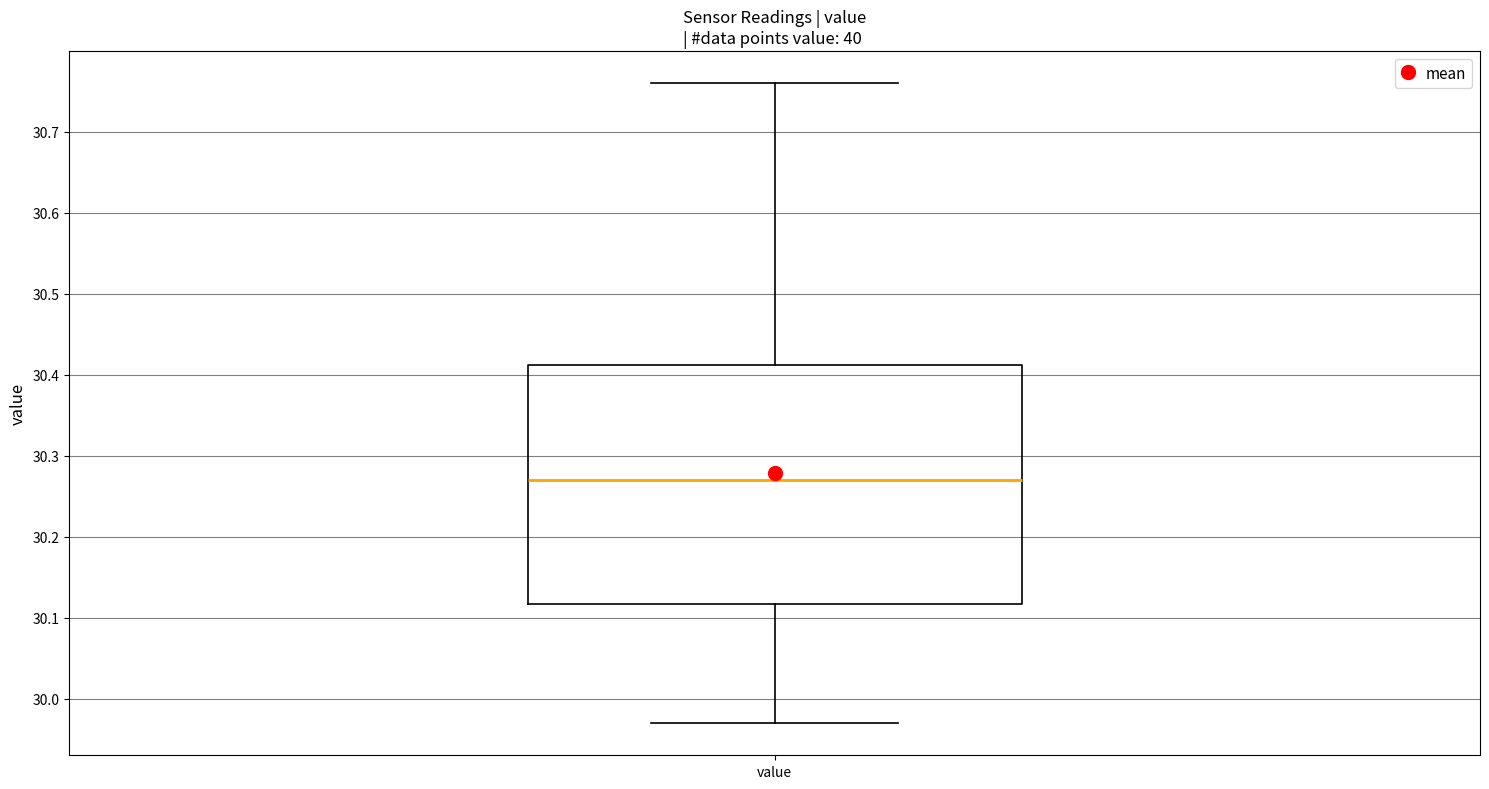

Transcribe this box plot: give where the median line is, the range the box spans, and where the two whiskers end, as read against the y-axis. The values are not printed on the chart, so give them approximately, as read against the axis.

median 30.27, box 30.12 to 30.41, whiskers 29.97 to 30.76